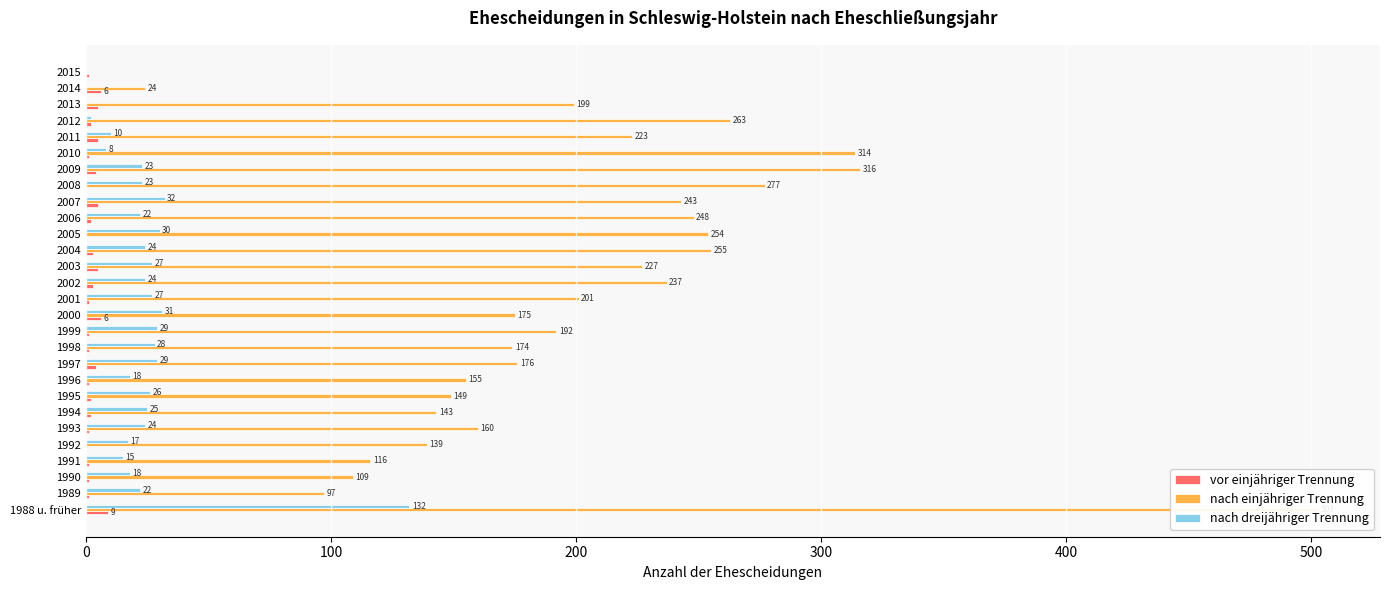

Rank the series by their maximum value, from highest to lowest.

nach einjähriger Trennung, nach dreijähriger Trennung, vor einjähriger Trennung